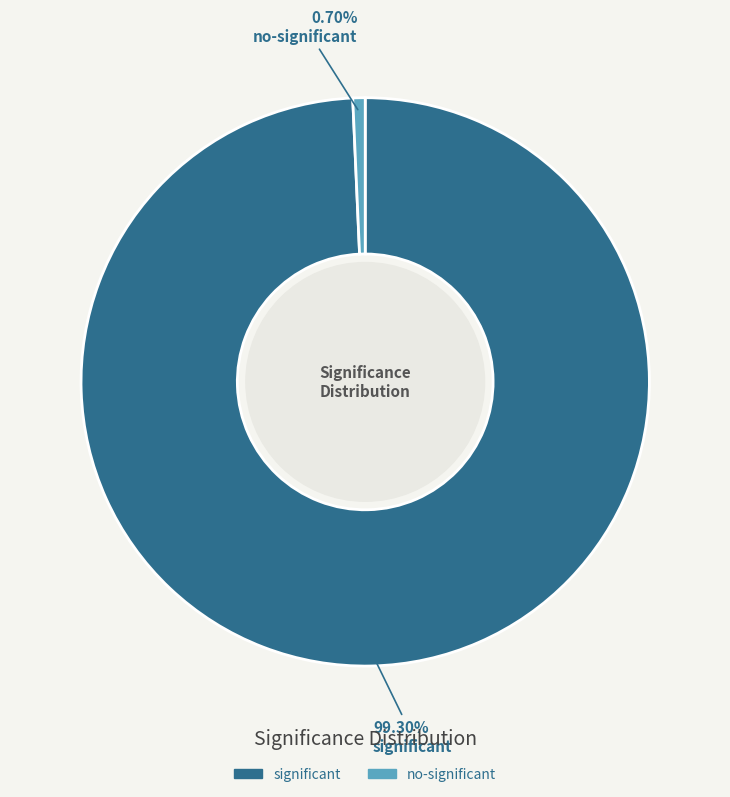

Does no-significant represent more than half of the total?

No